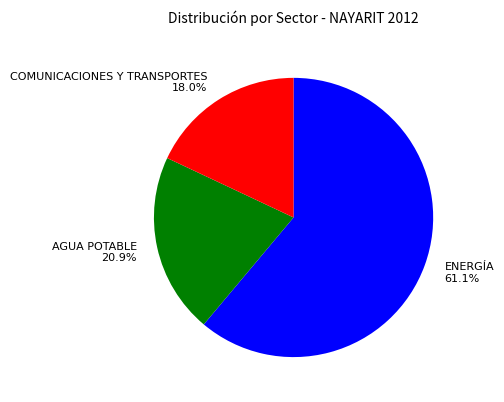

What is the ratio of the value at ENERGÍA to the value at AGUA POTABLE?

2.9